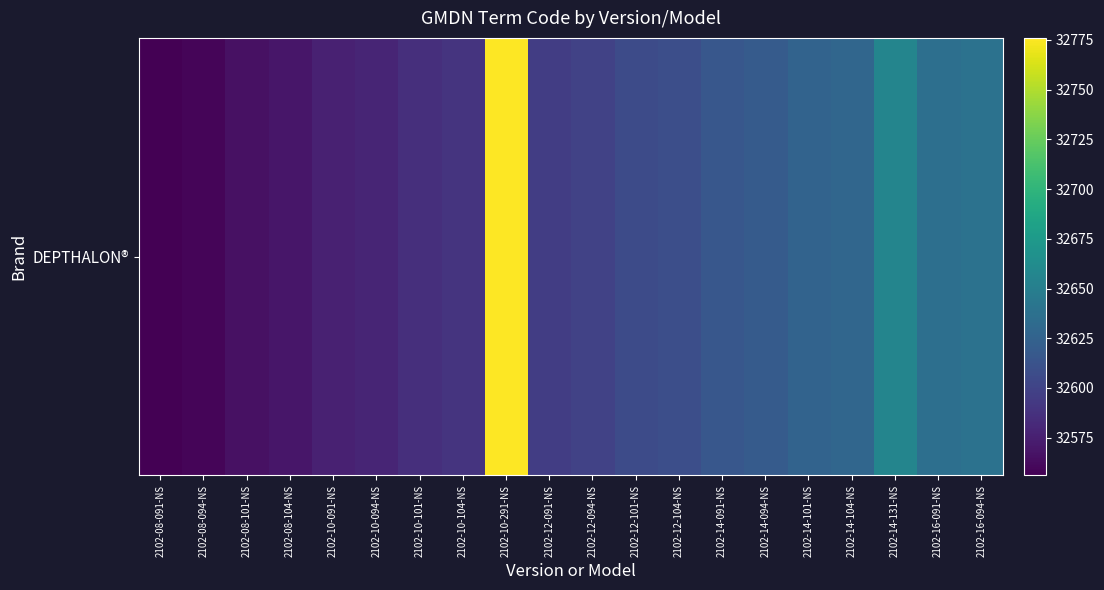

Rank the categories by value from highest to lowest.

2102-10-291-NS, 2102-14-131-NS, 2102-16-094-NS, 2102-16-091-NS, 2102-14-104-NS, 2102-14-101-NS, 2102-14-094-NS, 2102-14-091-NS, 2102-12-104-NS, 2102-12-101-NS, 2102-12-094-NS, 2102-12-091-NS, 2102-10-104-NS, 2102-10-101-NS, 2102-10-094-NS, 2102-10-091-NS, 2102-08-104-NS, 2102-08-101-NS, 2102-08-094-NS, 2102-08-091-NS